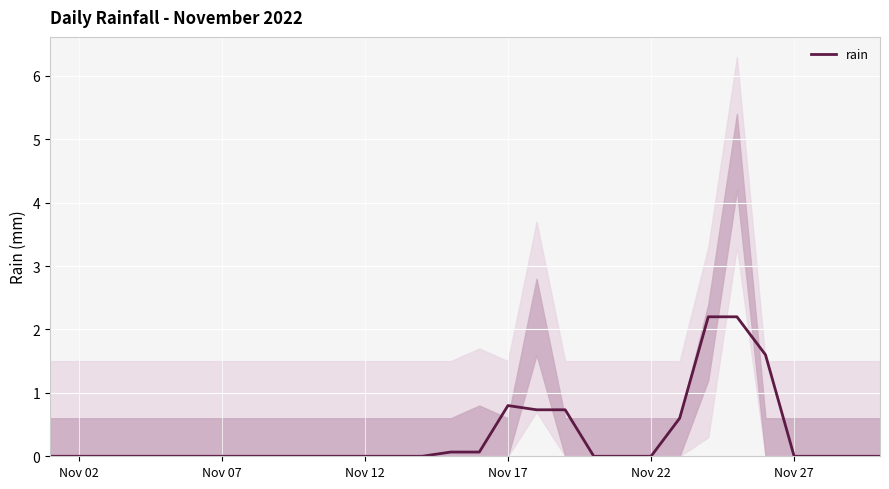

What is the highest value of the rain series?

2.2